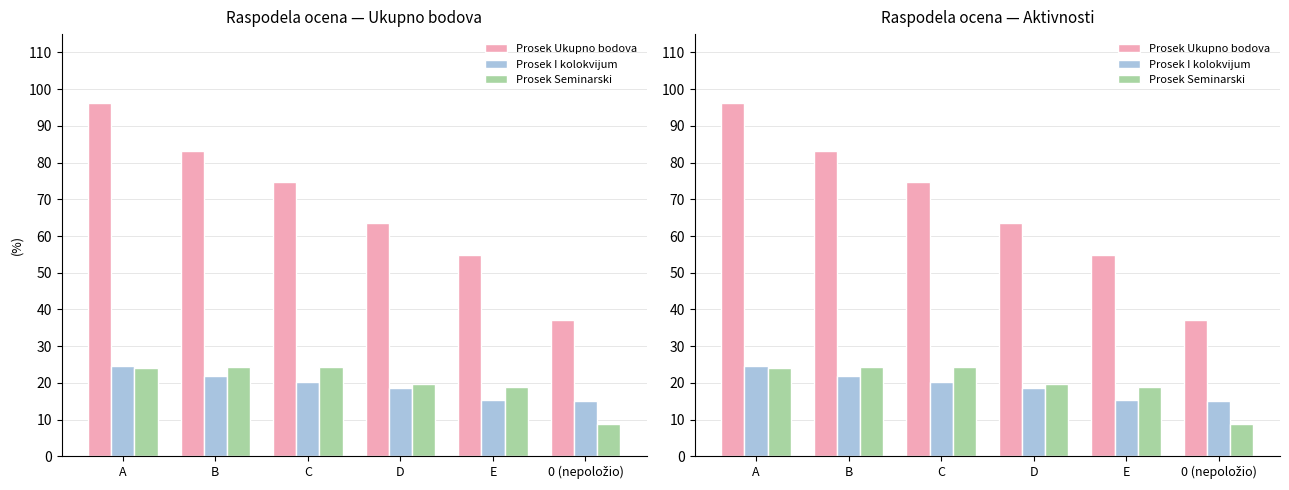

How many data points in Prosek Seminarski are above 24?

2